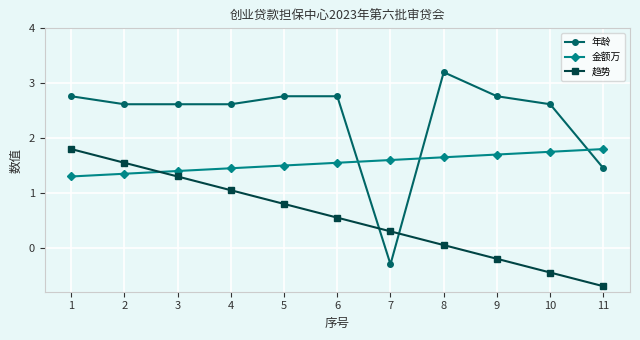

What is the sum of all 年龄 values?

25.9